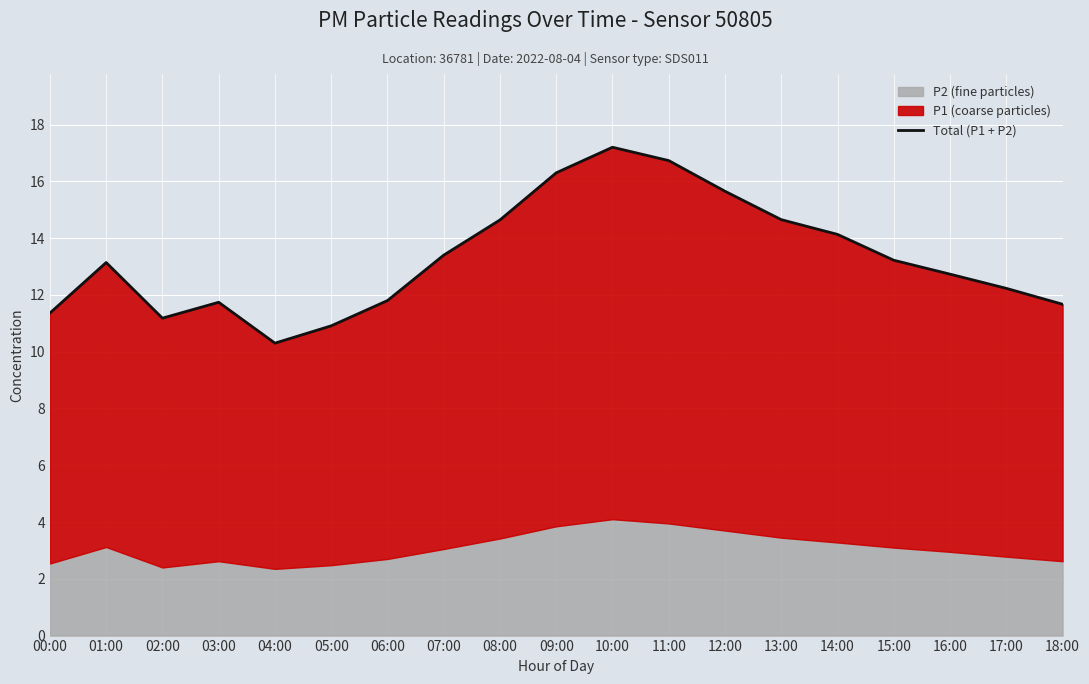

How many interior local valleys (lower than both neighbors) does the data have?

2